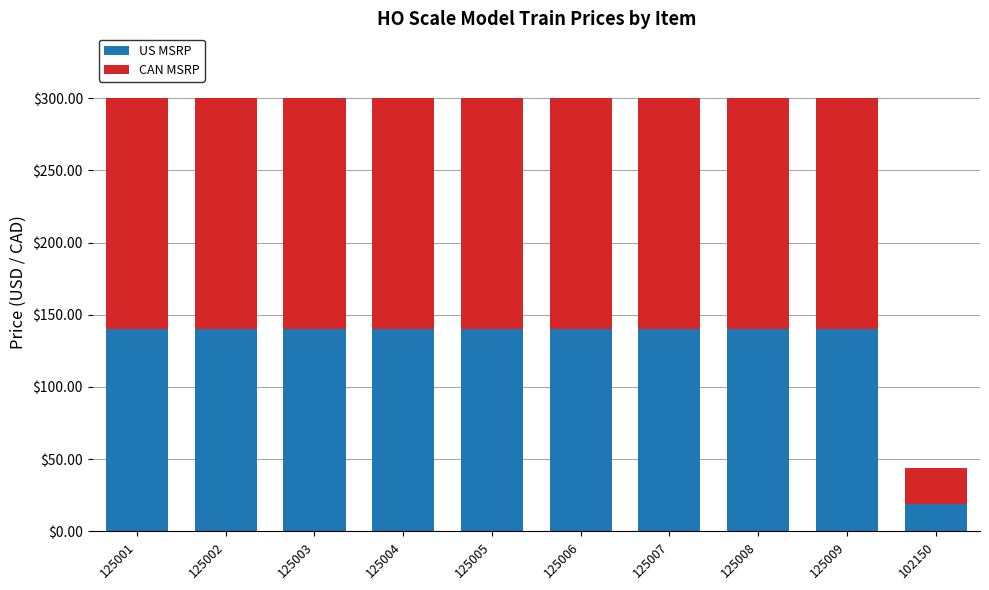

How many distinct data groups are displayed?

2